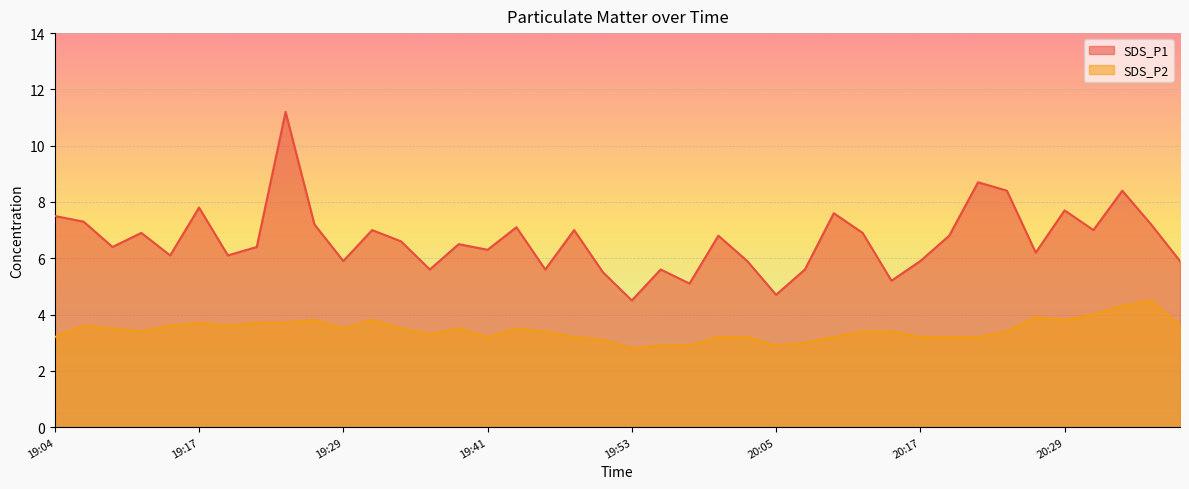

Reading right to left, list all the values displayed in this chart.

SDS_P1: 20:39=5.9	20:37=7.2	20:34=8.4	20:32=7.0	20:29=7.7	20:27=6.2	20:25=8.4	20:22=8.7	20:20=6.8	20:17=5.9	20:15=5.2	20:12=6.9	20:10=7.6	20:08=5.6	20:05=4.7	20:03=5.9	20:00=6.8	19:58=5.1	19:56=5.6	19:53=4.5	19:51=5.5	19:48=7.0	19:46=5.6	19:43=7.1	19:41=6.3	19:39=6.5	19:36=5.6	19:34=6.6	19:31=7.0	19:29=5.9	19:27=7.2	19:24=11.2	19:22=6.4	19:19=6.1	19:17=7.8	19:14=6.1	19:12=6.9	19:10=6.4	19:07=7.3	19:04=7.5
SDS_P2: 20:39=3.6	20:37=4.5	20:34=4.3	20:32=4.0	20:29=3.8	20:27=3.9	20:25=3.4	20:22=3.2	20:20=3.2	20:17=3.2	20:15=3.4	20:12=3.4	20:10=3.2	20:08=3.0	20:05=2.9	20:03=3.2	20:00=3.2	19:58=2.9	19:56=2.9	19:53=2.8	19:51=3.1	19:48=3.2	19:46=3.4	19:43=3.5	19:41=3.2	19:39=3.5	19:36=3.3	19:34=3.5	19:31=3.8	19:29=3.5	19:27=3.8	19:24=3.7	19:22=3.7	19:19=3.6	19:17=3.7	19:14=3.6	19:12=3.4	19:10=3.5	19:07=3.6	19:04=3.2